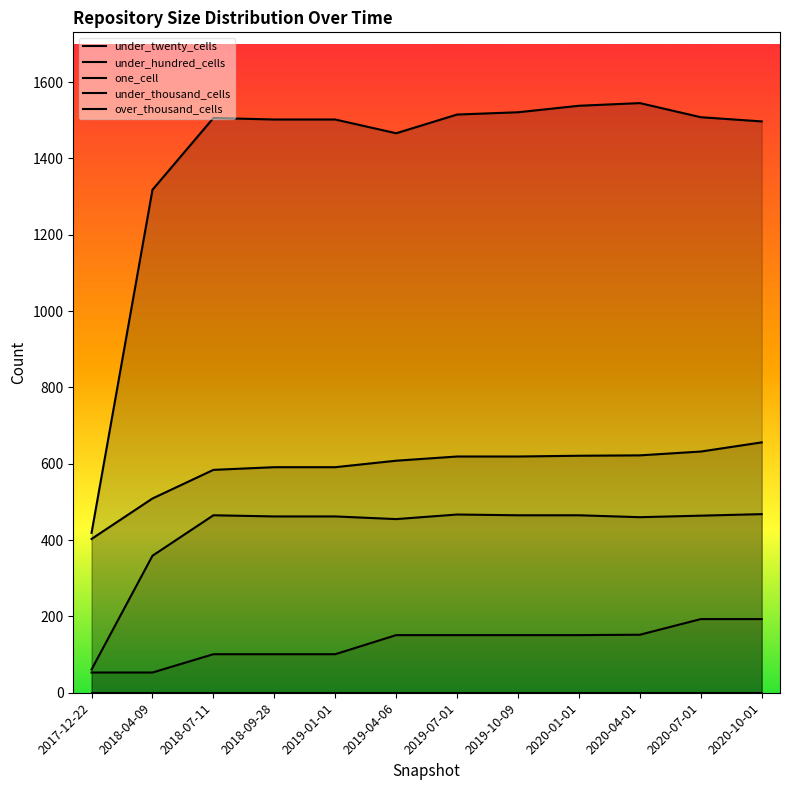

What is the label of the 2nd point from the right?

2020-07-01